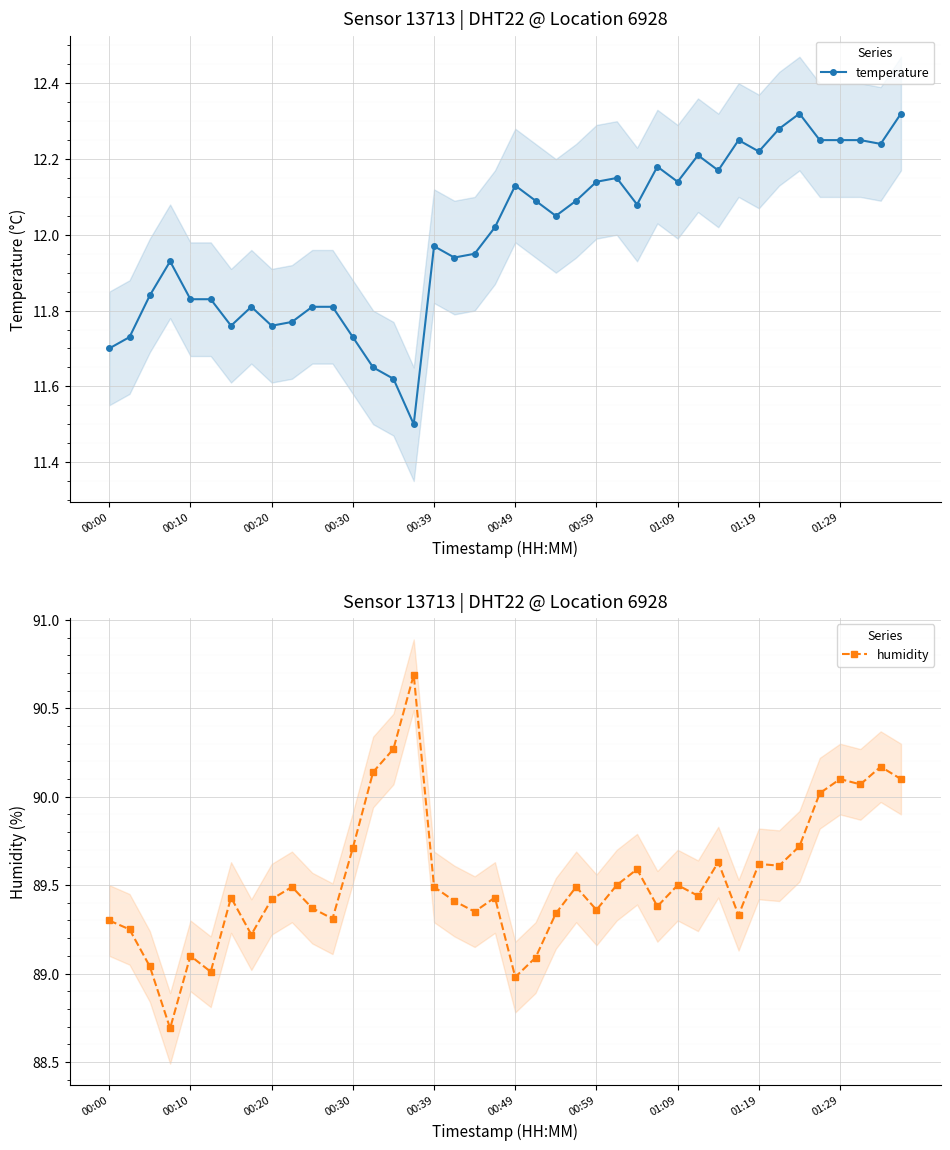

What is the minimum value for temperature?

11.5